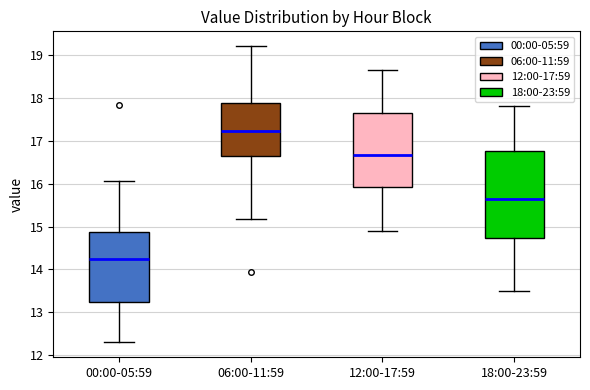

Which box is the tallest, from its lower edge to its upper edge?

18:00-23:59